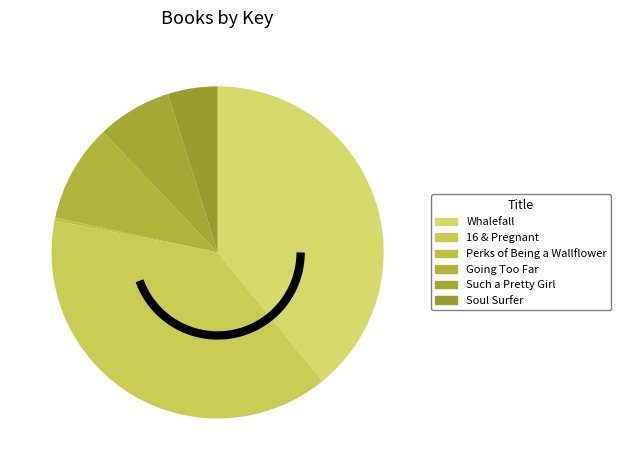

Count the number of slices in the pie.

6